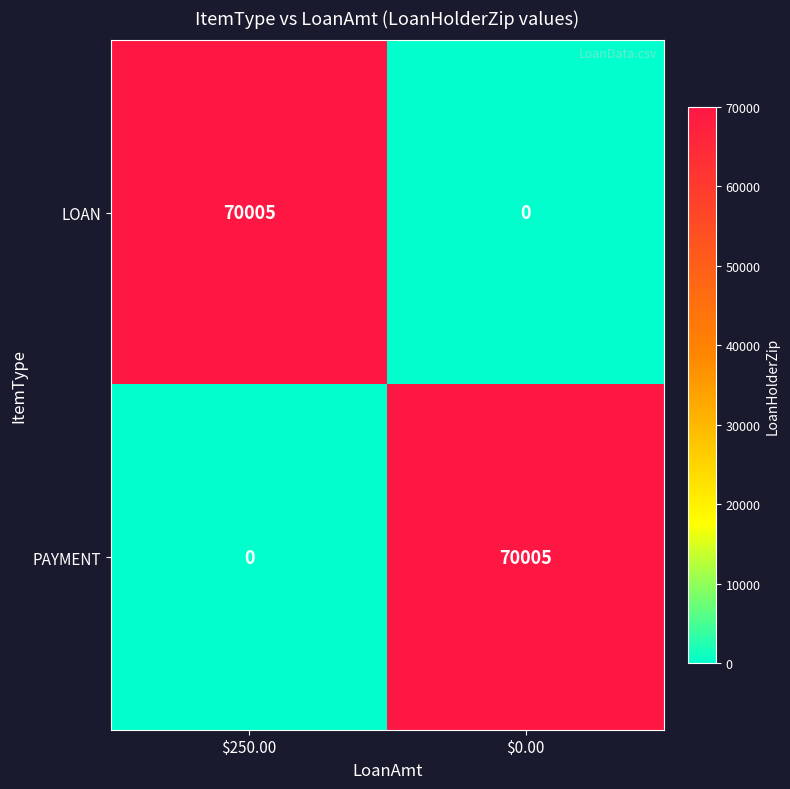

True or false: PAYMENT has a value of 29321 at $250.00.

False